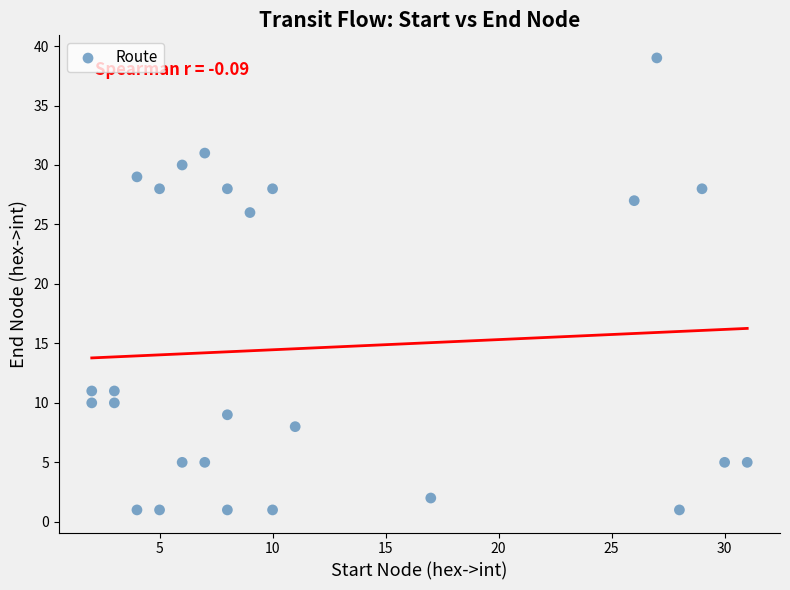

What is the range of Y values (max minus min)?

38